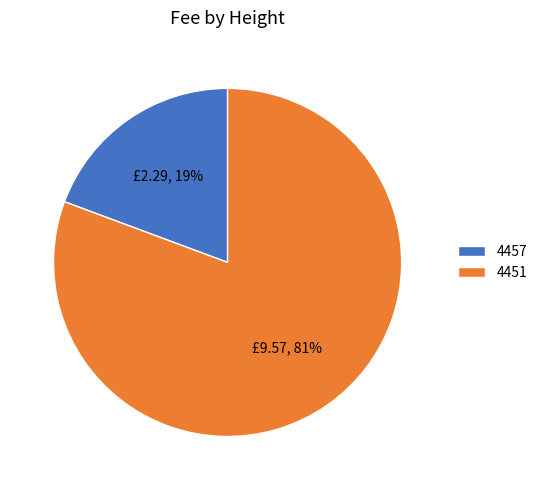

Between 4451 and 4457, which is larger?

4451